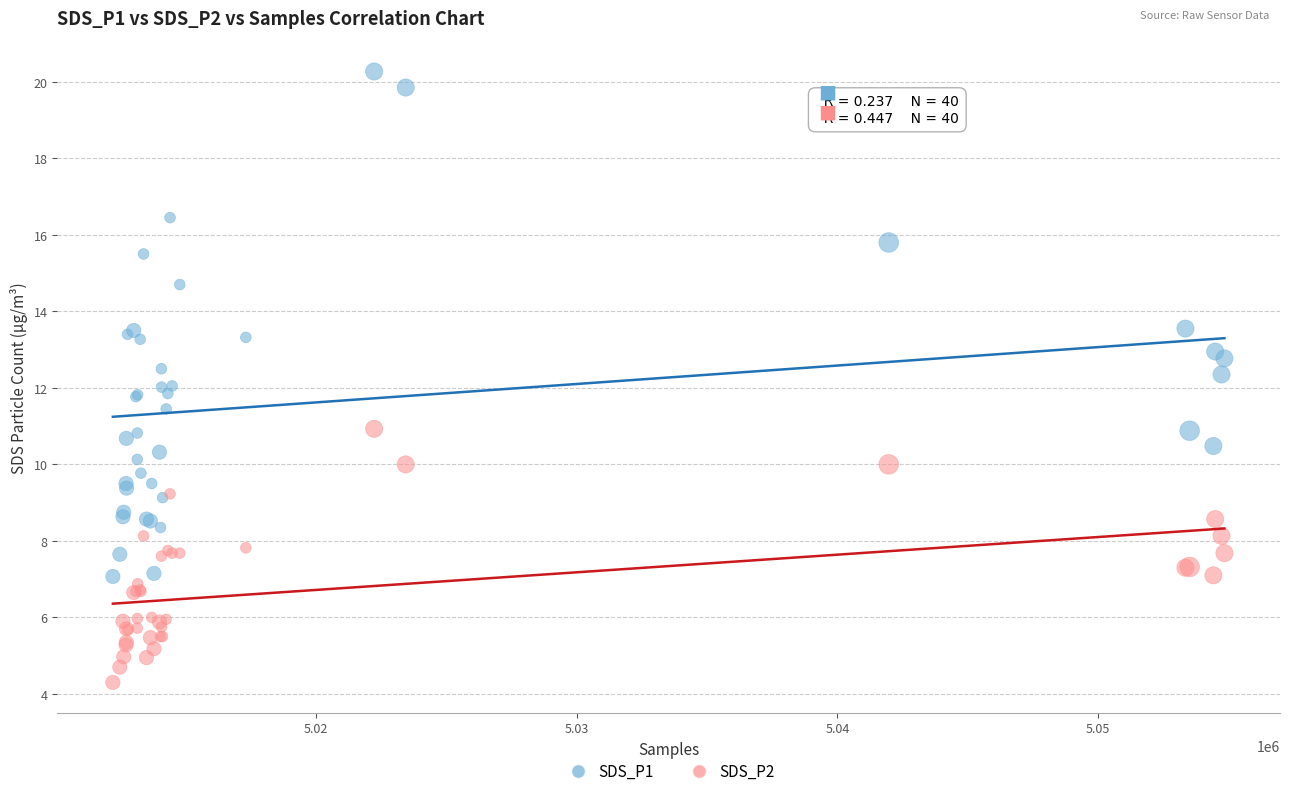

Which series reaches the minimum Y coordinate?

SDS_P2